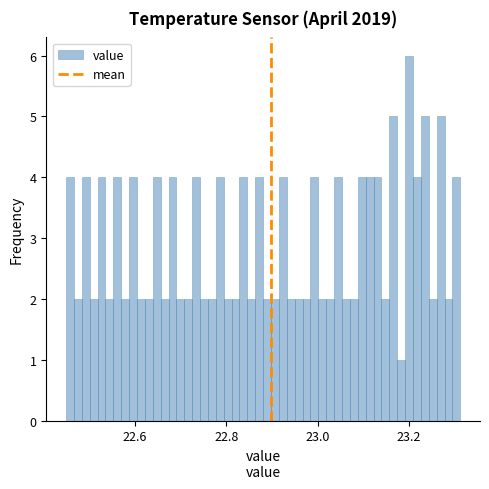

Read against the x-axis, roughly where is the centre of the tallest bar?

23.20